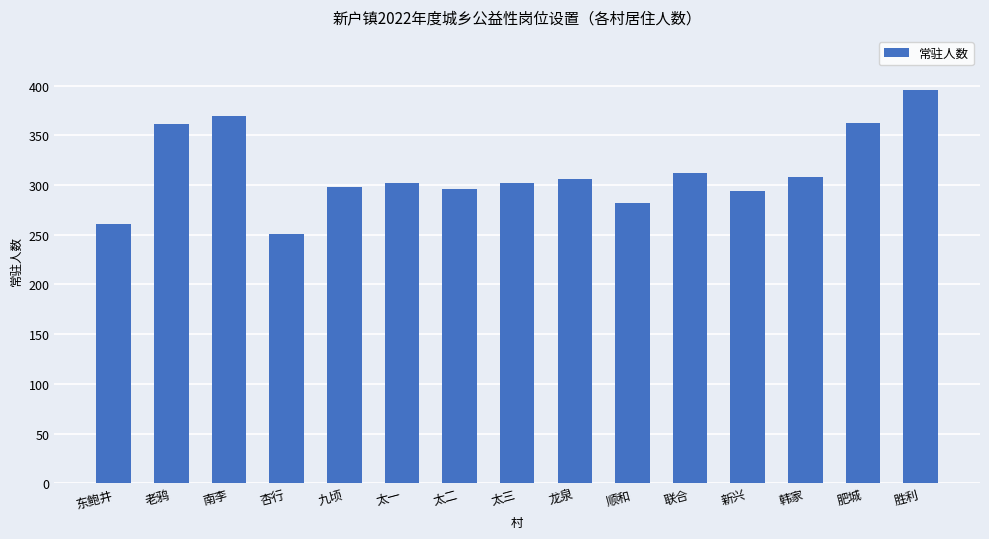

Where is the data nearest to the value 323?

联合